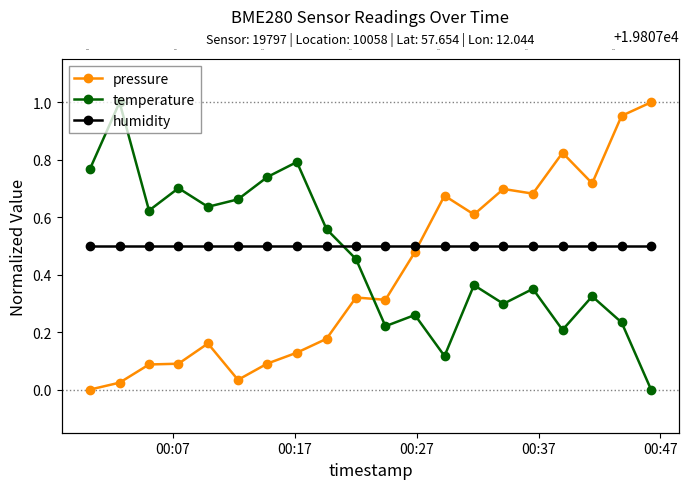

Which series has the widest spread of values?

pressure